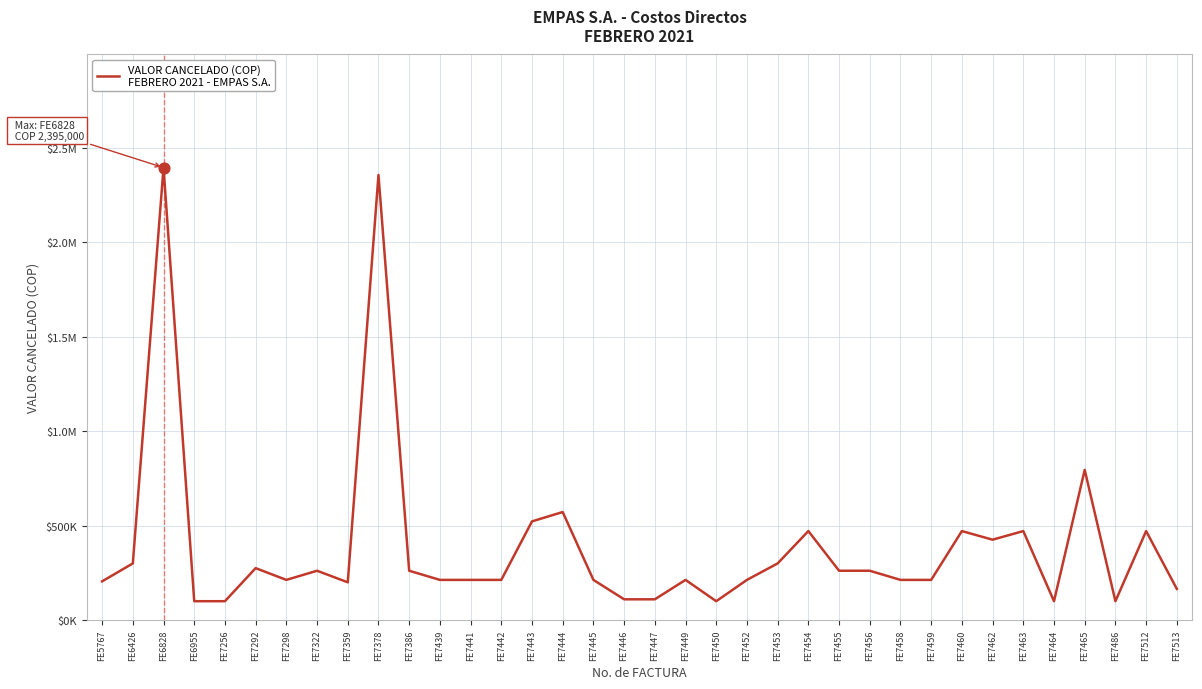

What is the change in value from FE6955 to FE7444?

+472000